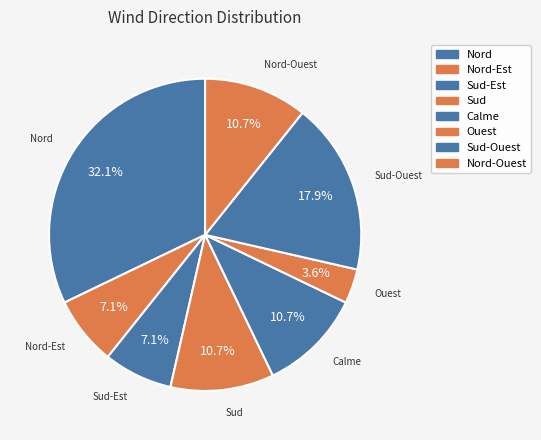

Count the number of slices in the pie.

8